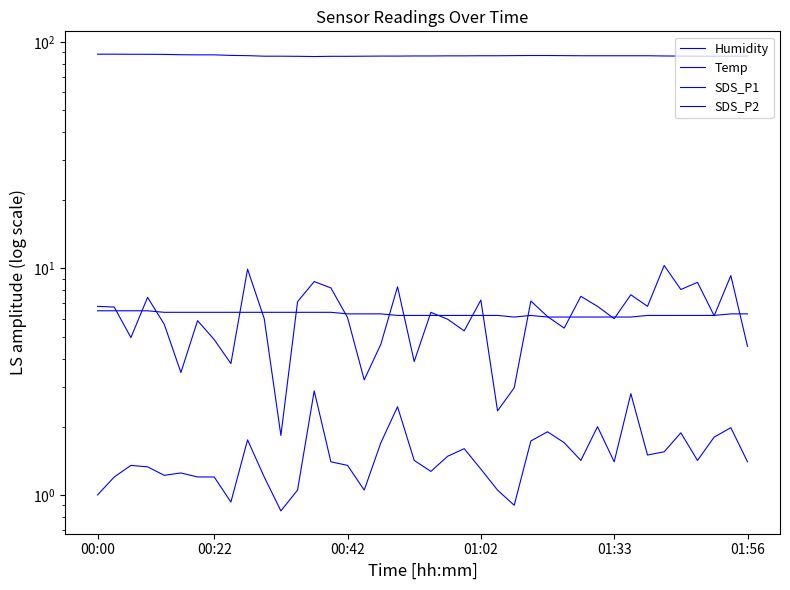

What is the value of the SDS_P1 point at the 30th from the left?

7.5